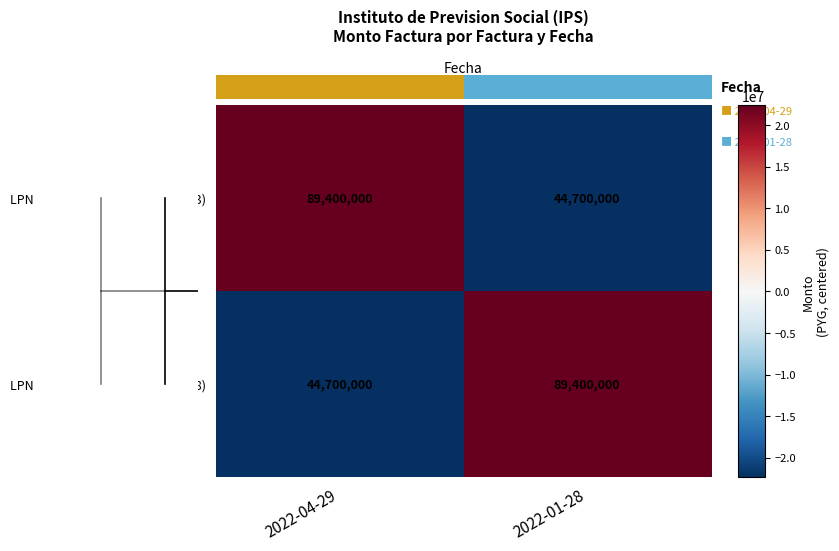

Is the value of LPN SBE 103-19 (factura 0001363) at 2022-01-28 greater than the value of LPN SBE 103-19 (factura 0001228) at 2022-01-28?

No